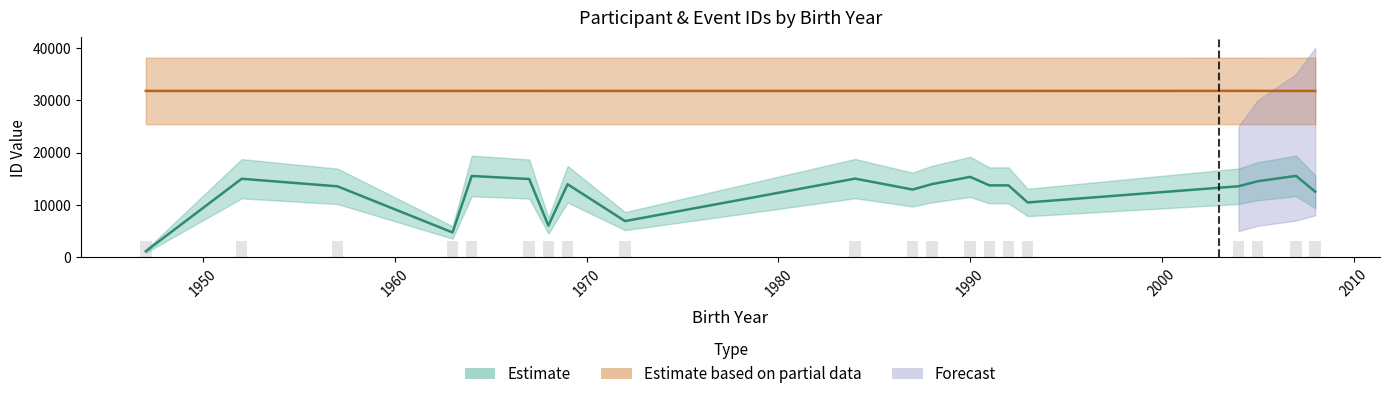

Is it true that Event Item ID equals 6403.4 at 1947?

False